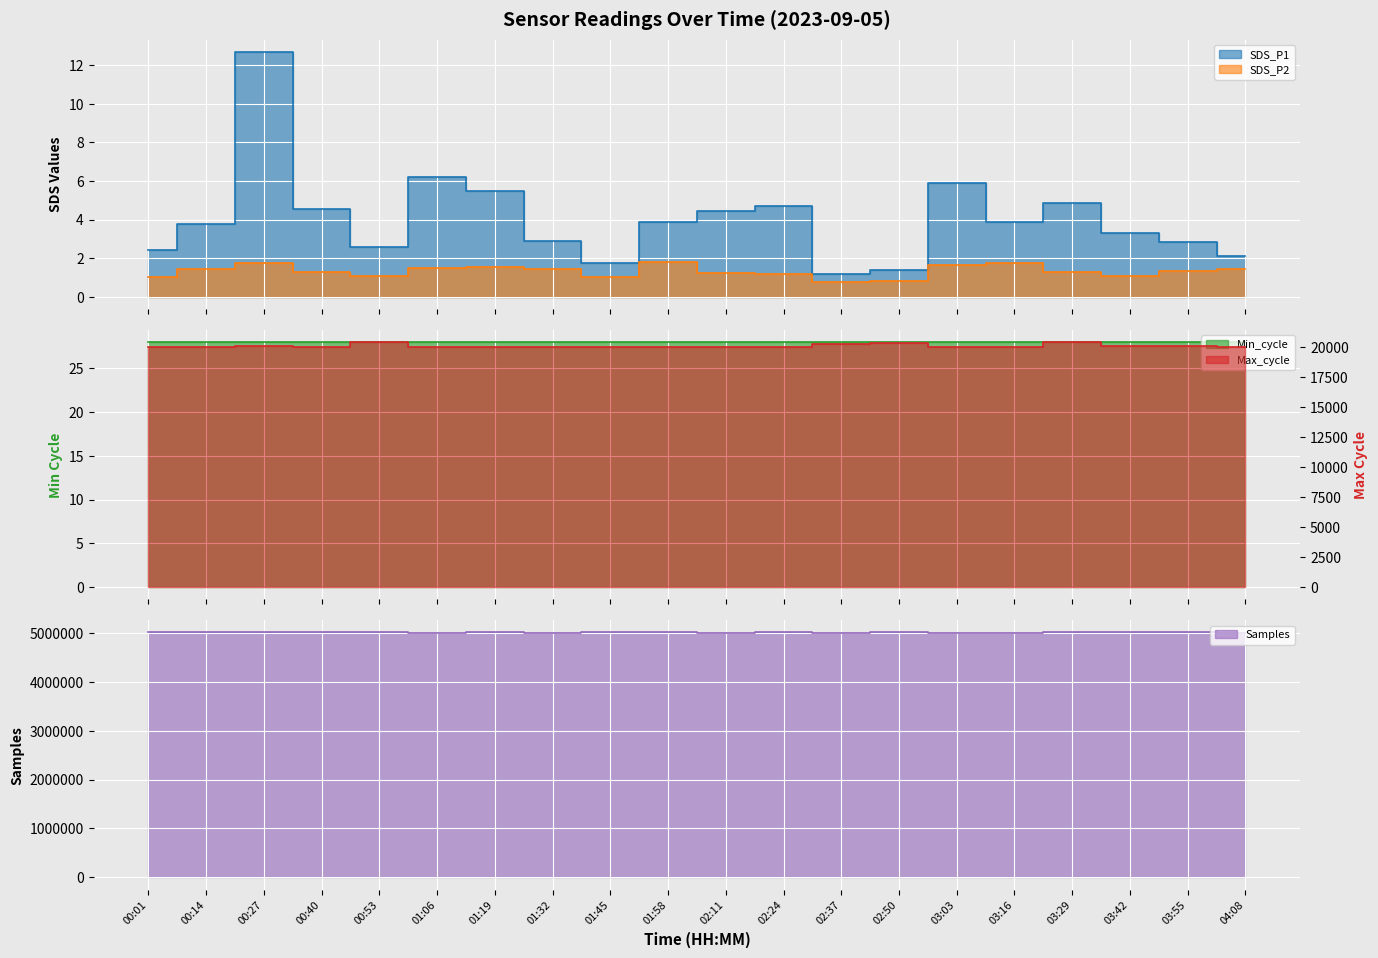

The value of SDS_P1 at 03:42 is 3.3. True or false?

True